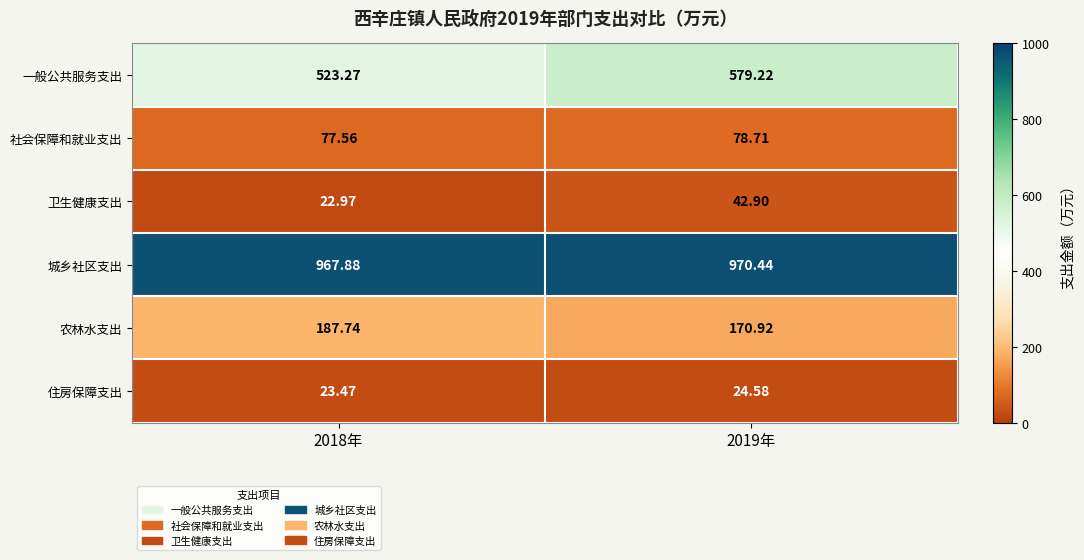

Which series has the largest total across all categories?

城乡社区支出